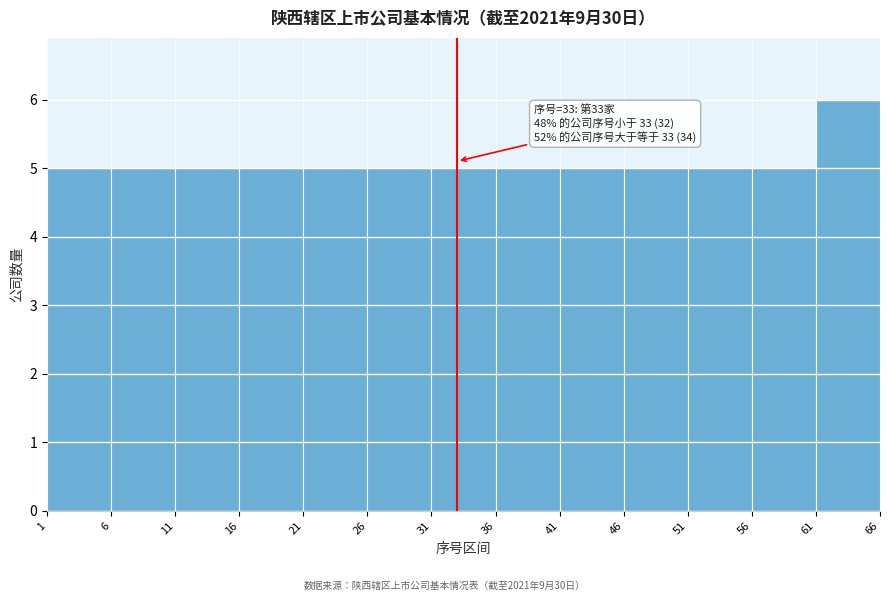

Which range on the x-axis has the tallest bar?

61 to 66